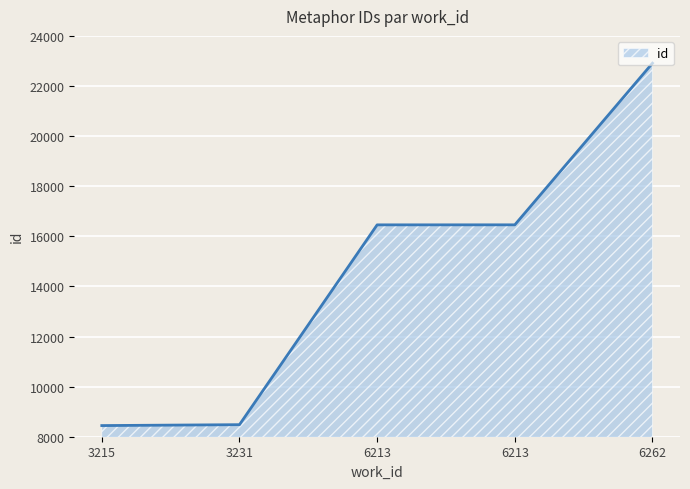

What is the value of the 3rd point from the left?

16457